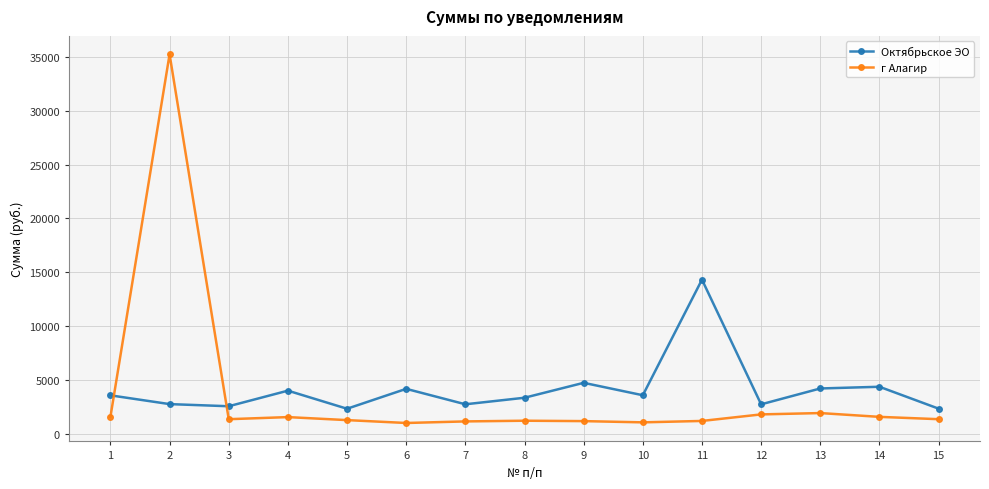

At which category is the sum across all series the highest?

2